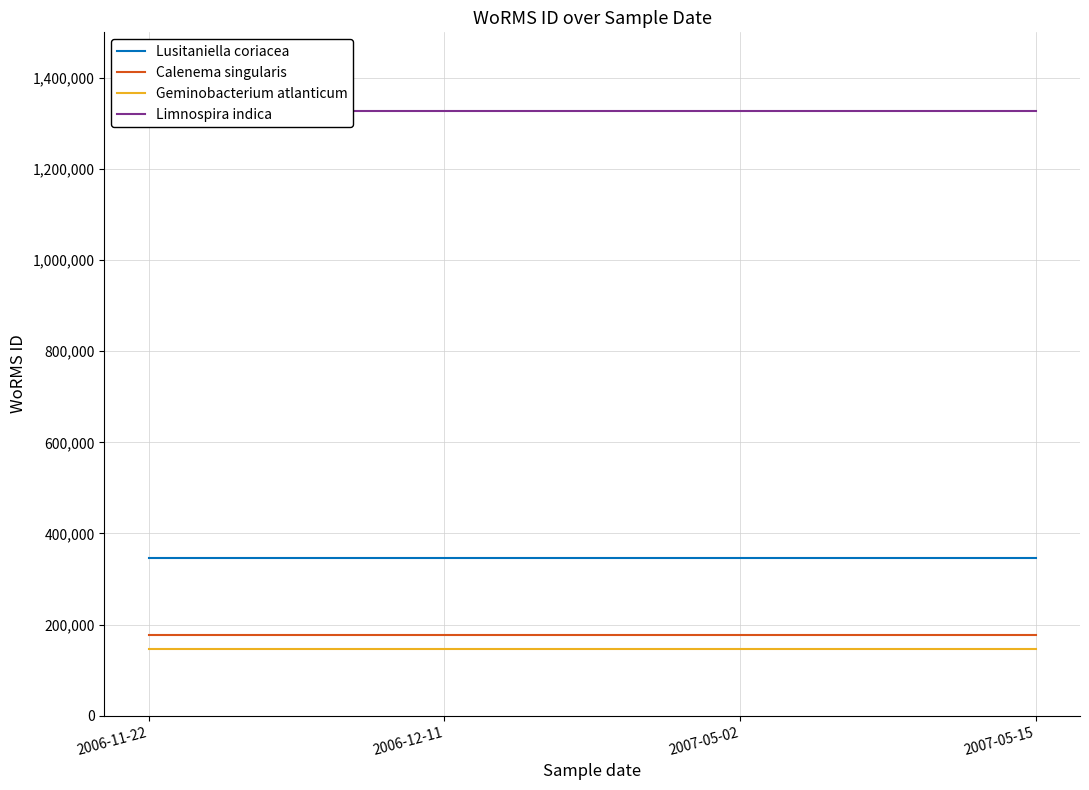

How many lines are shown in the chart?

4